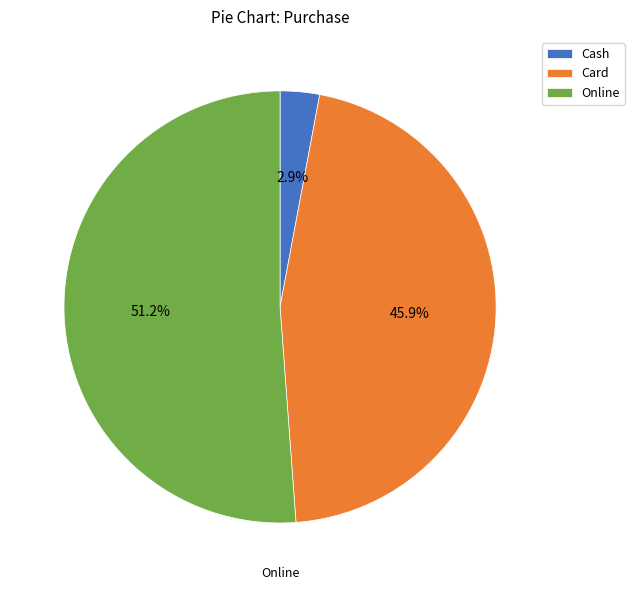

To the nearest percent, what is the combined percentage of Cash and Card?

49%